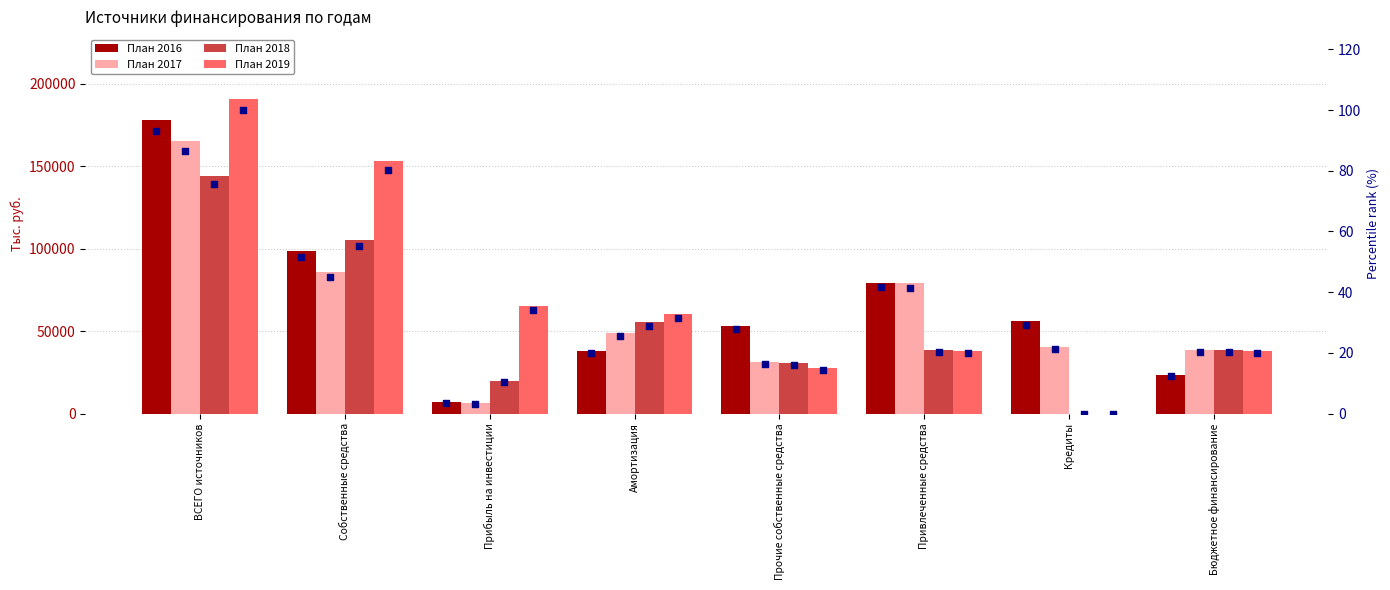

At how many categories does at least one series exceed 168106?

1